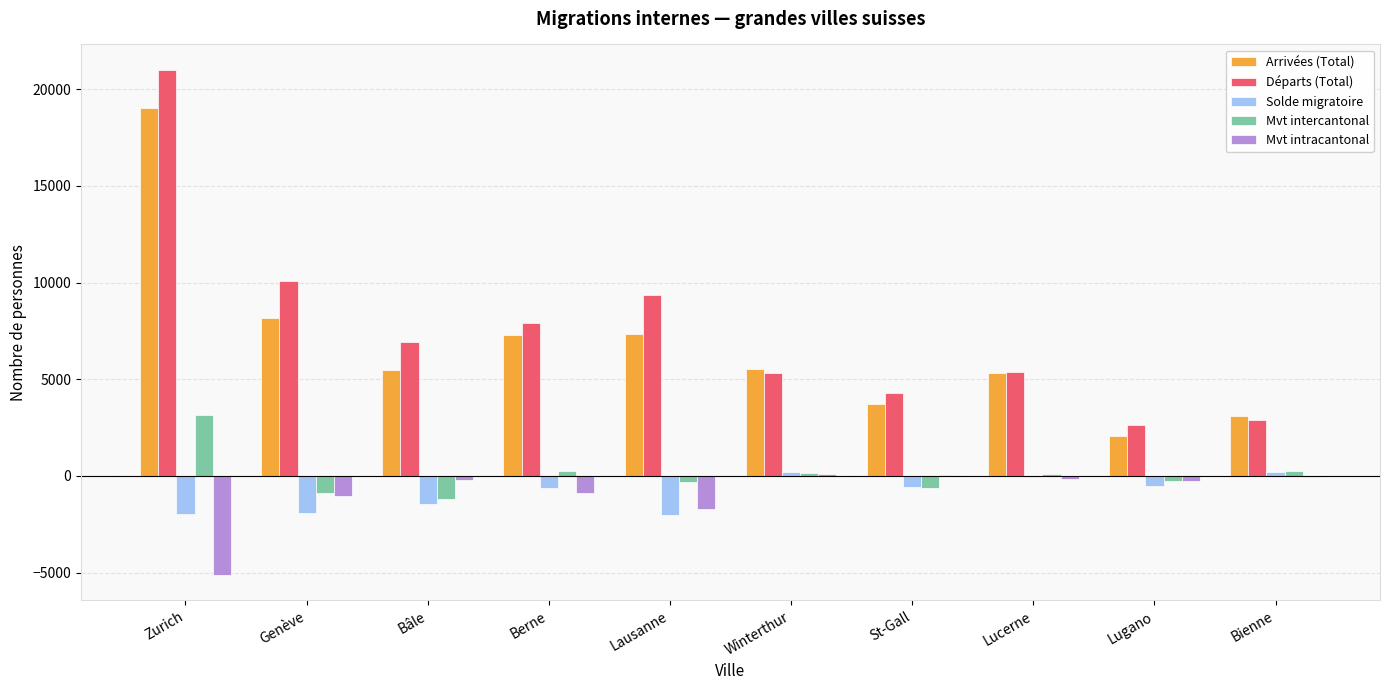

Where is Mvt intracantonal nearest to the value -2525?

Lausanne